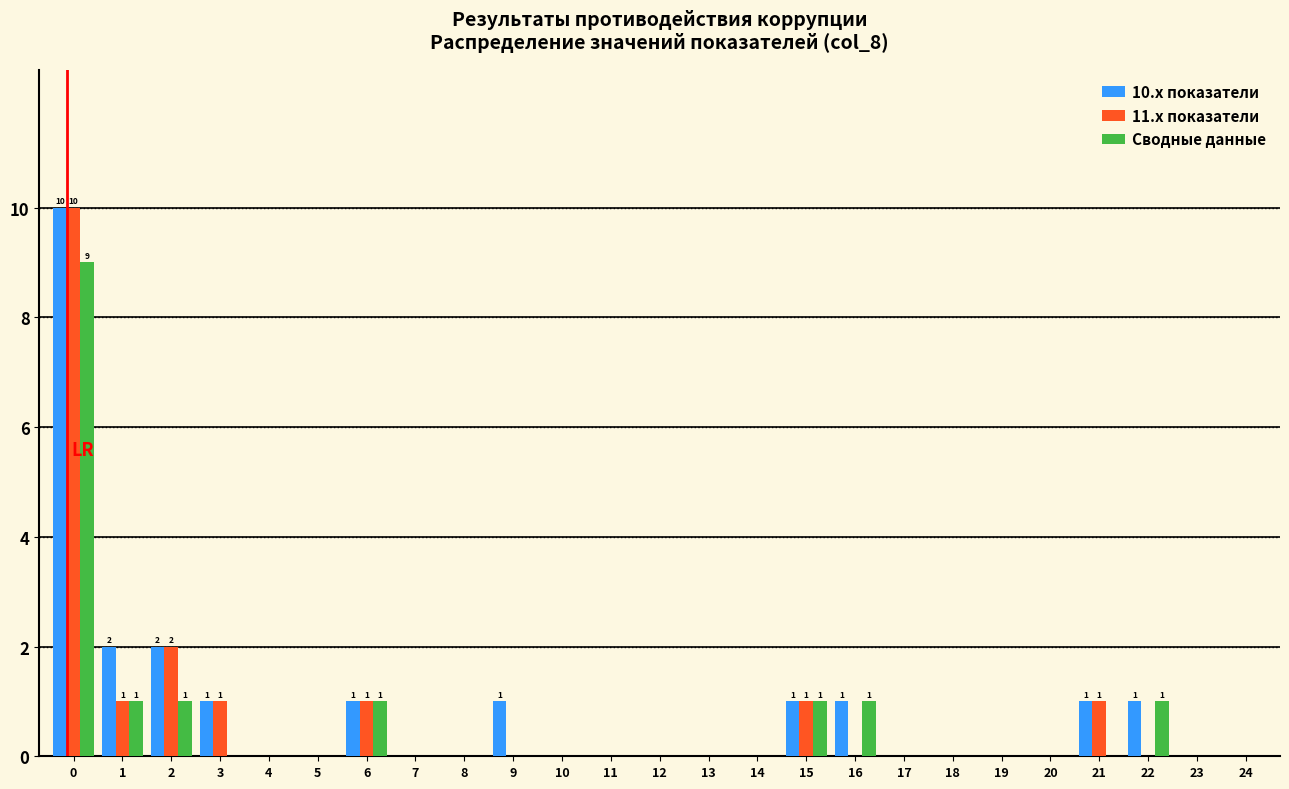

What is the maximum value shown in the chart?

10